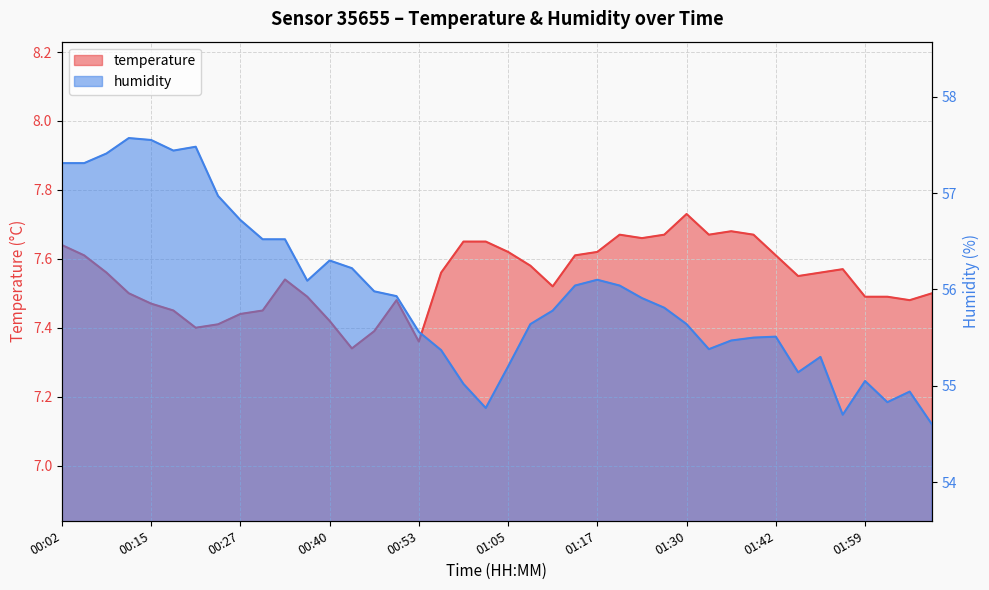

What is the difference between the highest and lowest values at 00:43?

48.9